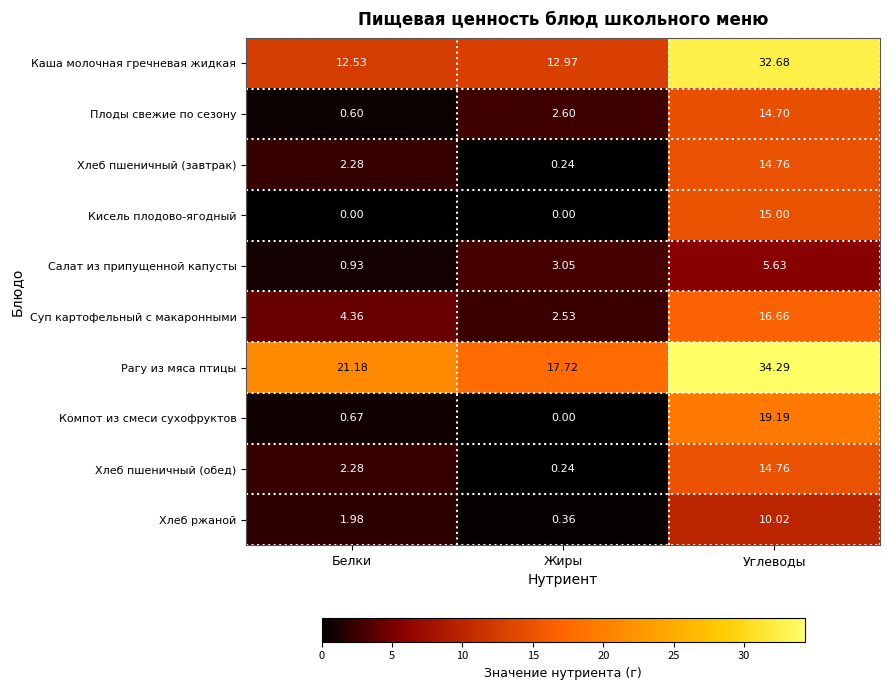

At which category is the sum across all series the highest?

Углеводы